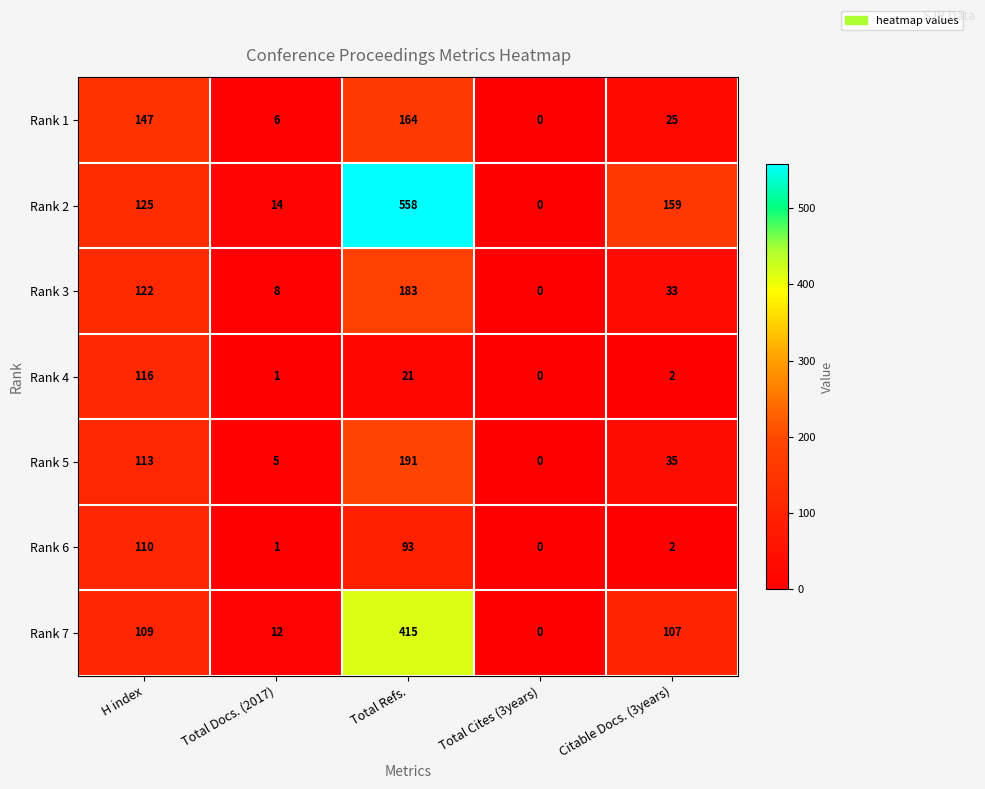

Which series has the largest total across all categories?

Rank 2